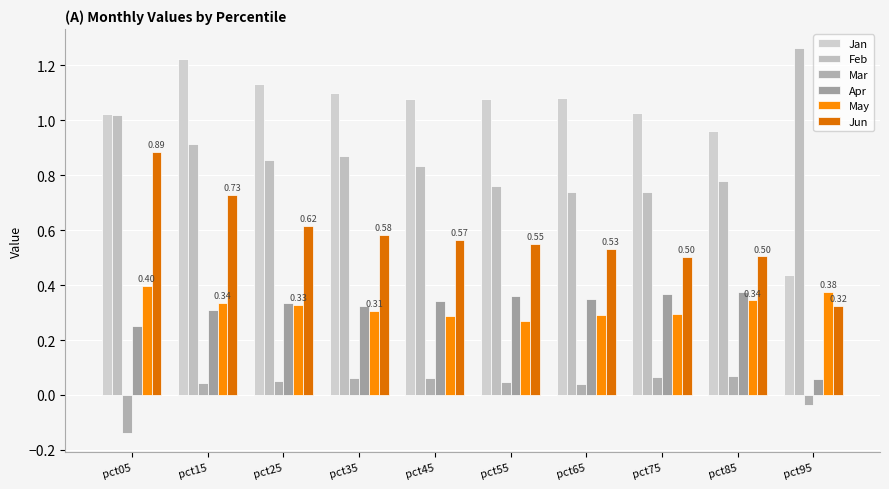

What is the total value across all series at pct95?

2.4